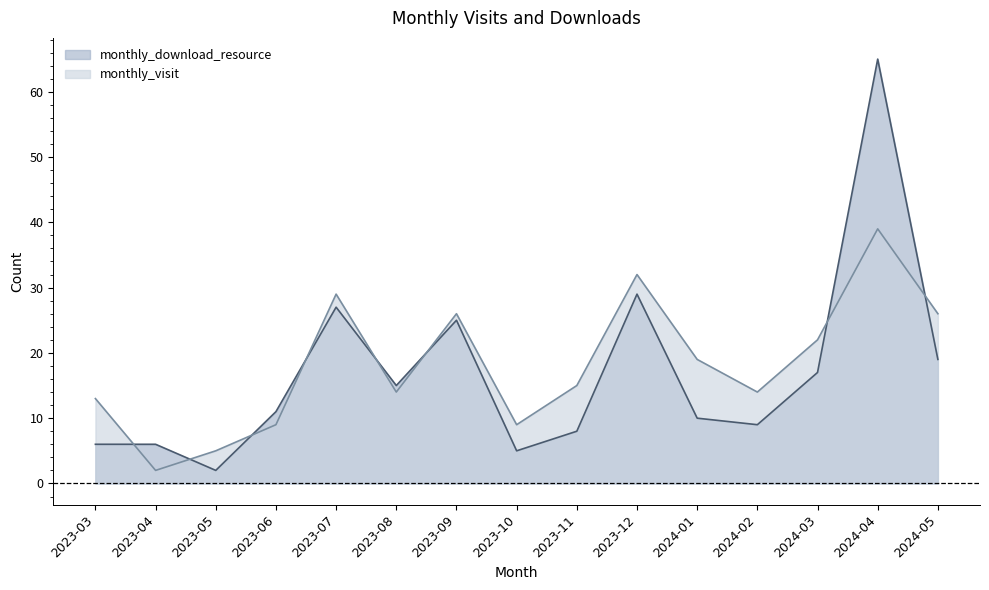

How many values in the monthly_download_resource series exceed 11?

7